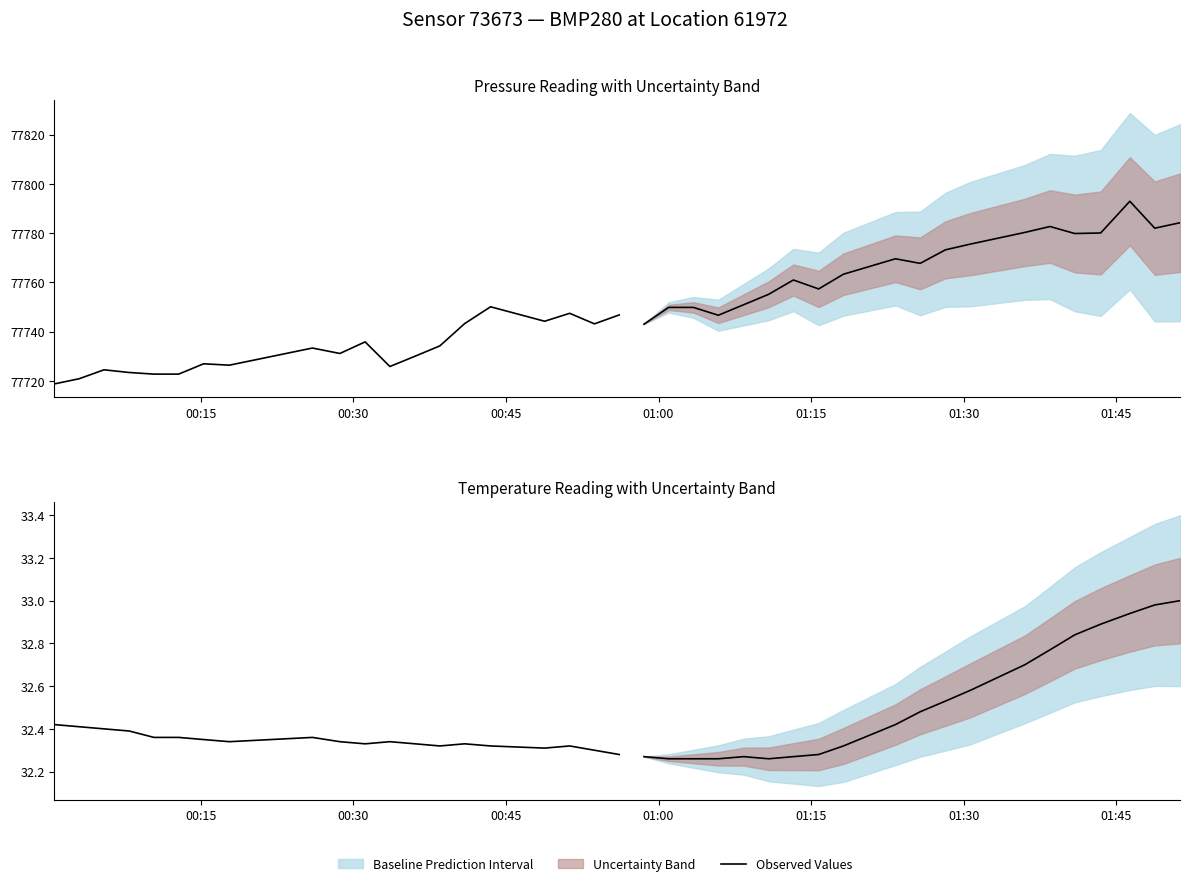

What is the sum of all values?

646.9